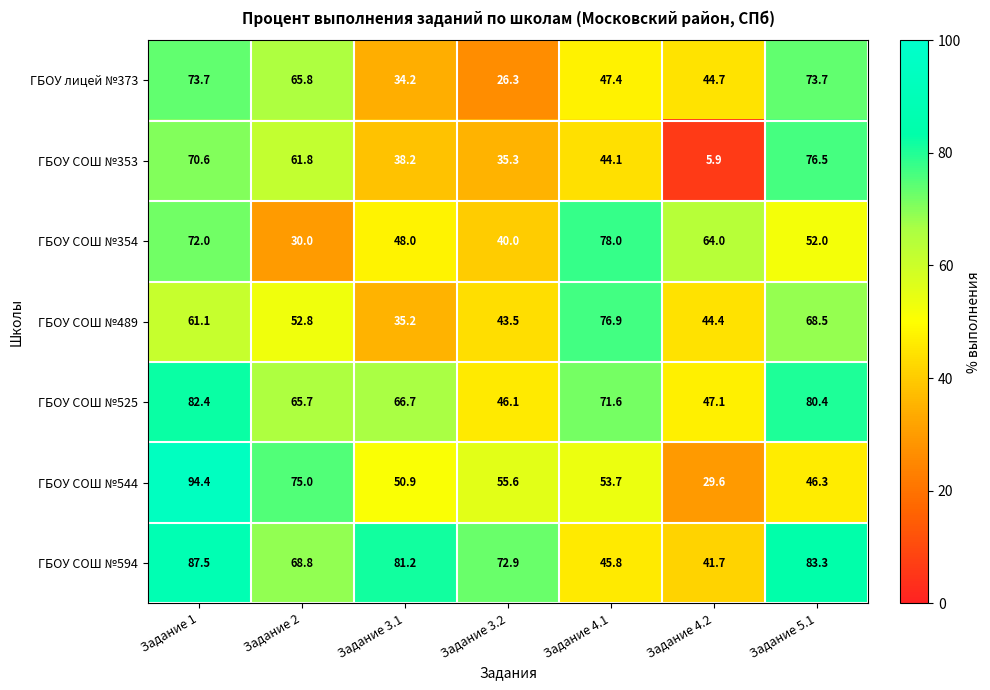

The ГБОУ СОШ №544 series shows 129.9 at Задание 2. True or false?

False